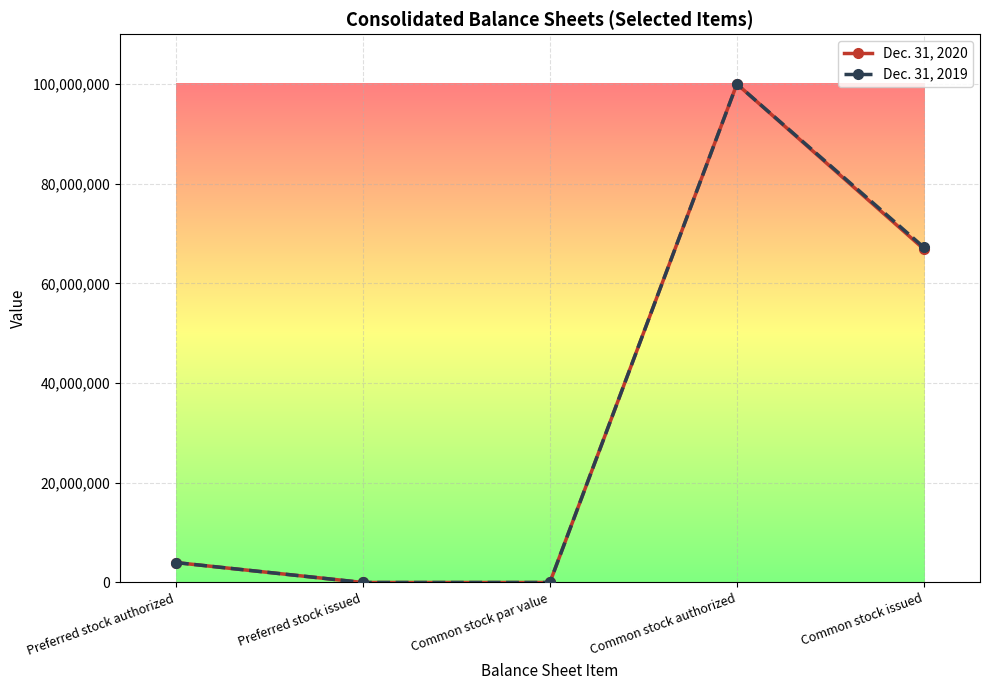

What is the label of the 5th point from the right?

Preferred stock authorized